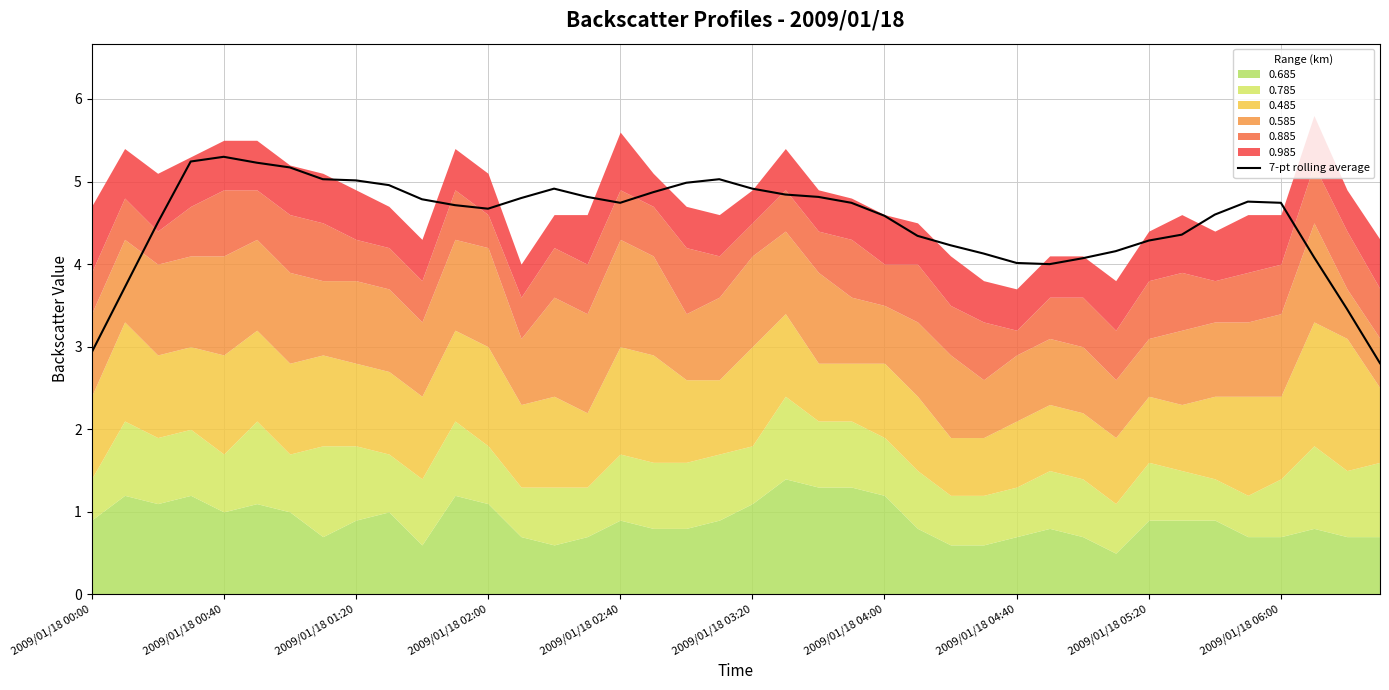

What is the difference between the maximum and second lowest values?

2.4